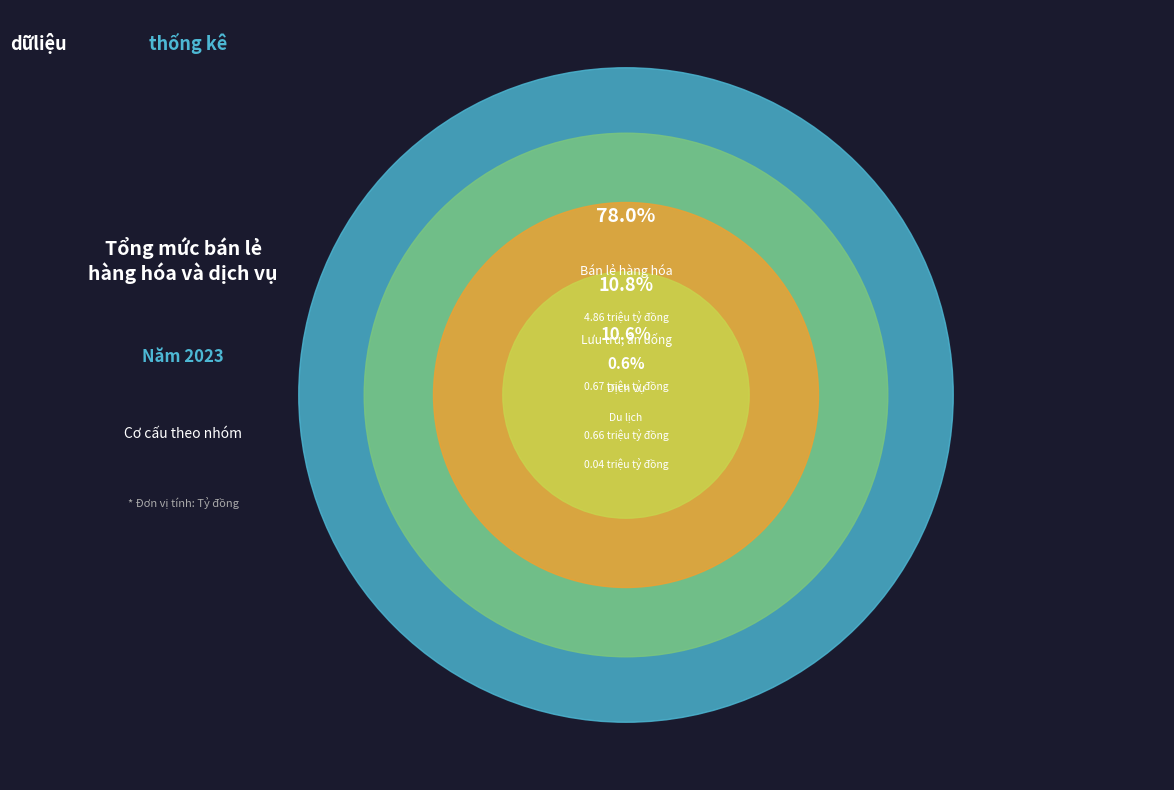

What is the total percentage of Dịch vụ and Du lịch?

11.2%